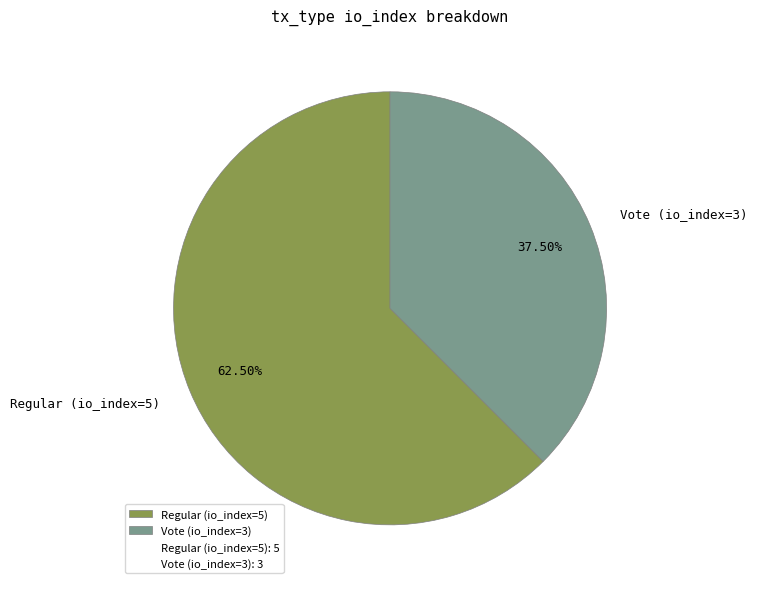

Which slice is the largest?

Regular (io_index=5)